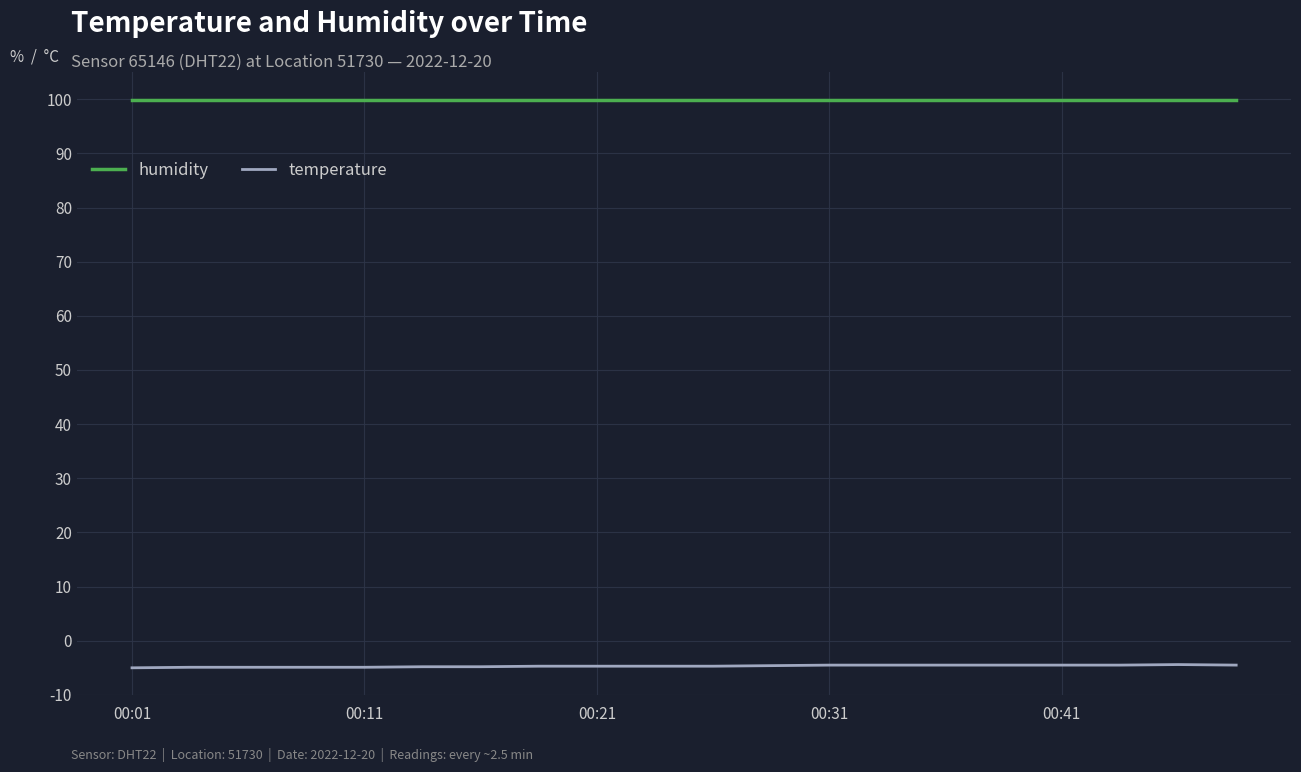

What is the minimum value for humidity?

99.9